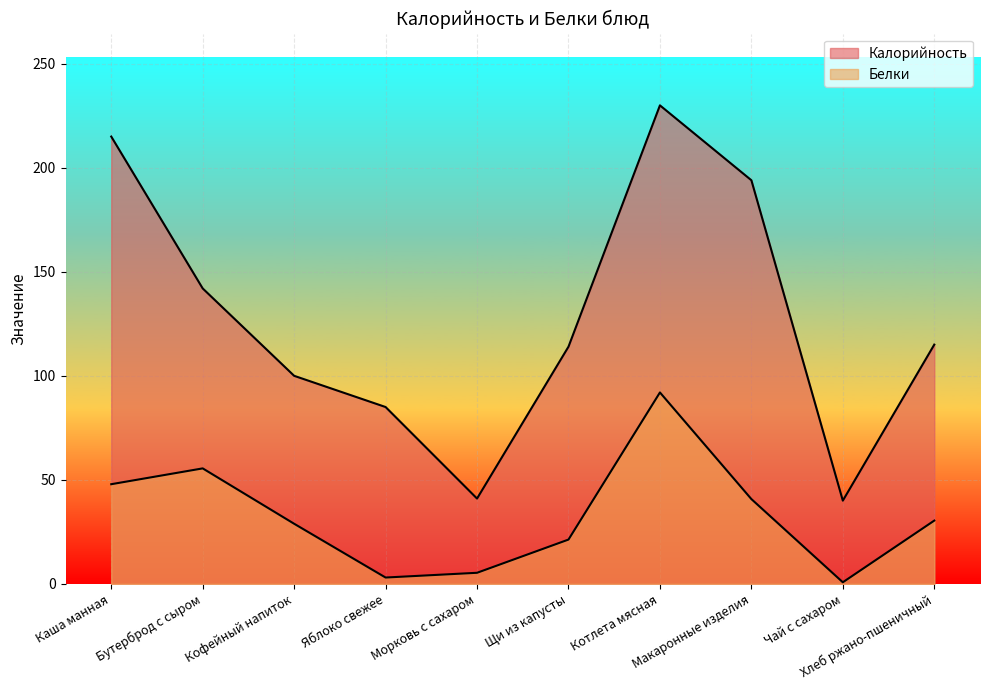

What is the difference between the maximum and minimum values in the Калорийность series?

190.0